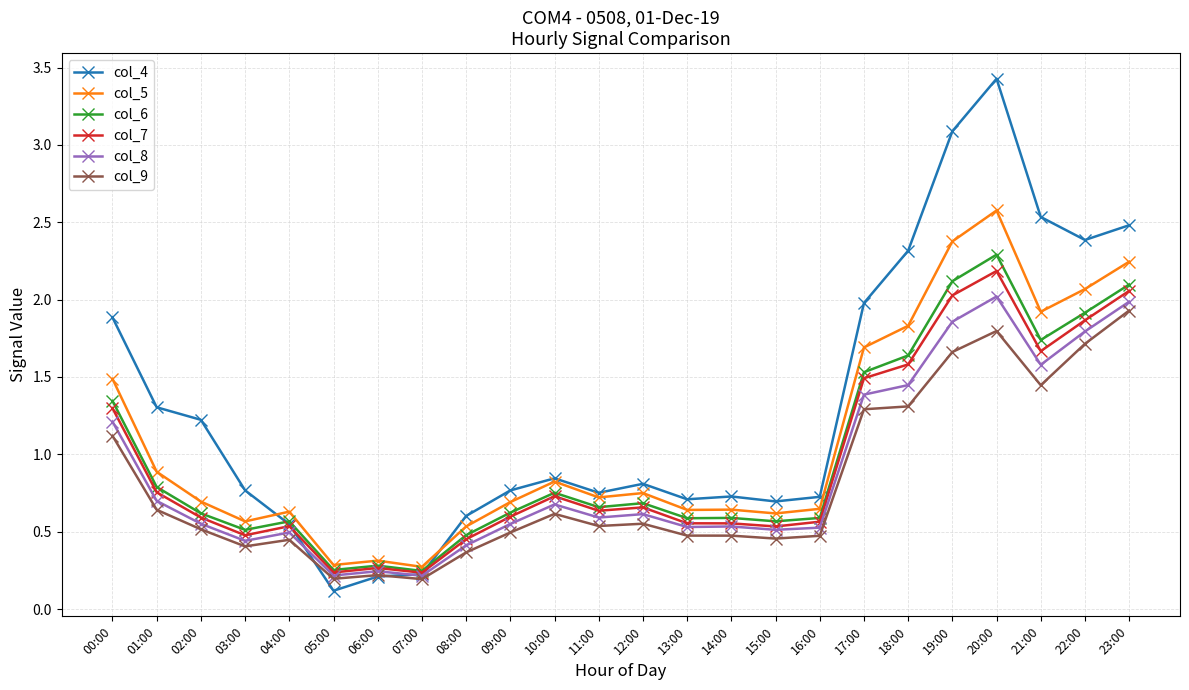

What is the maximum value shown in the chart?

3.4